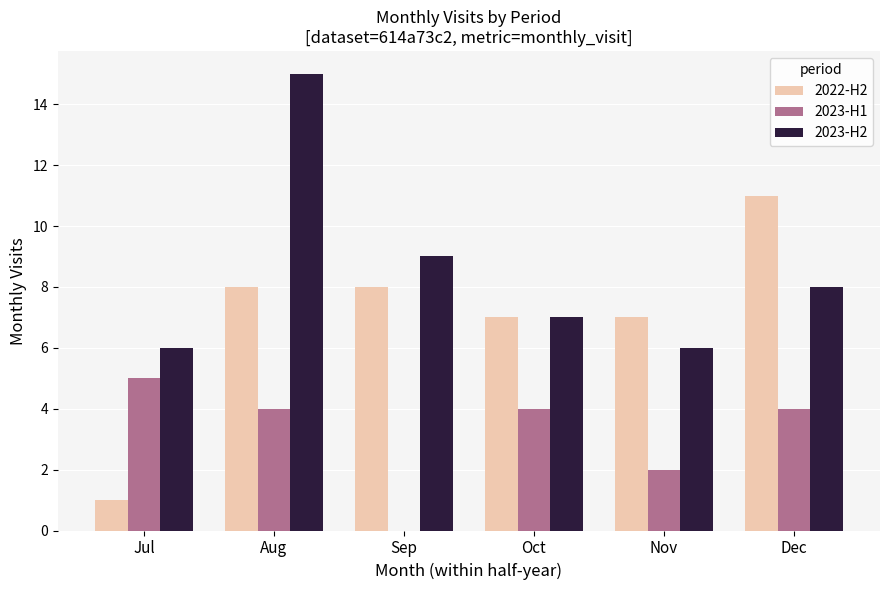

What is the difference between the 2023-H1 values at Sep and Dec?

4